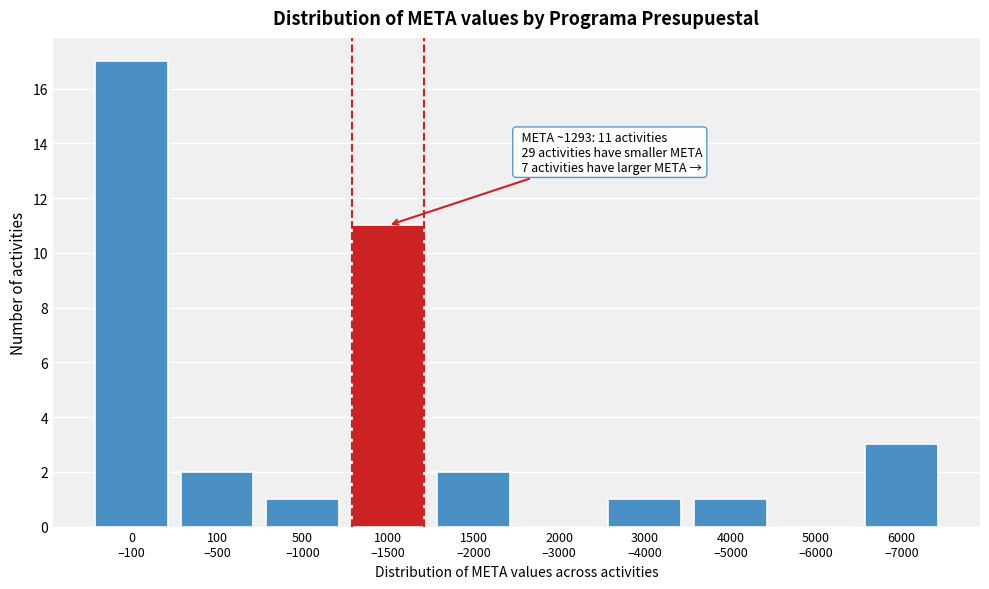

What is the sum of all values?

38